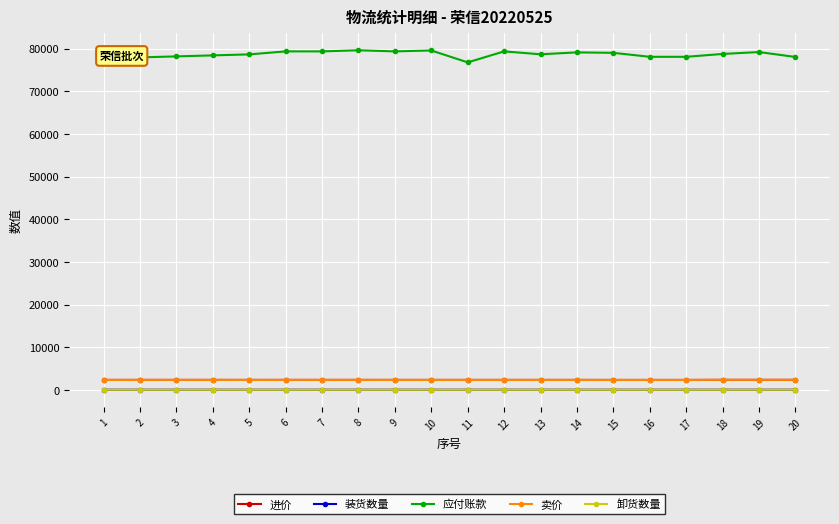

Does the chart display data point markers on the line(s)?

Yes